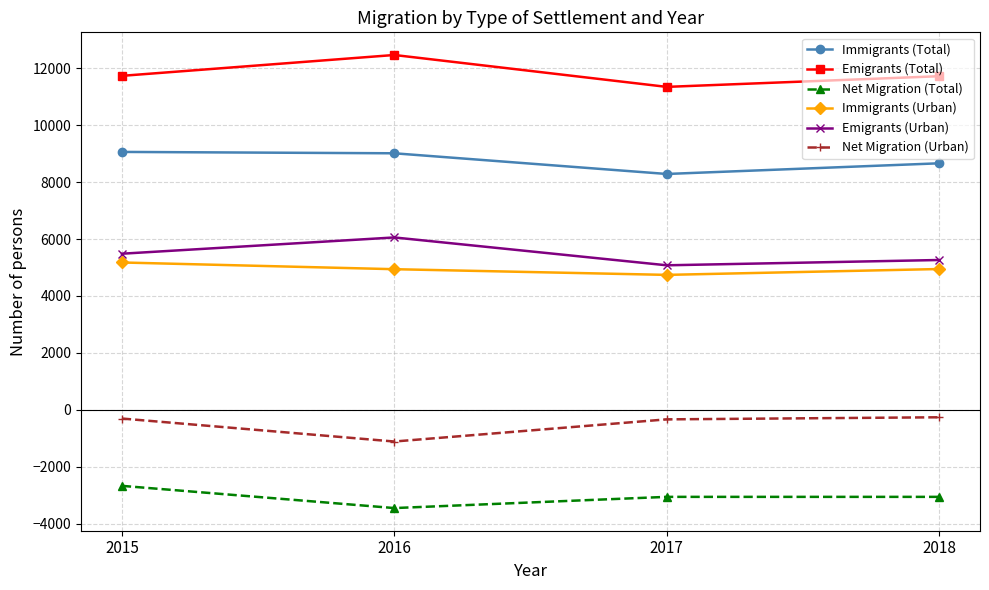

What is the spread (max minus min) of values at 2018?

14785